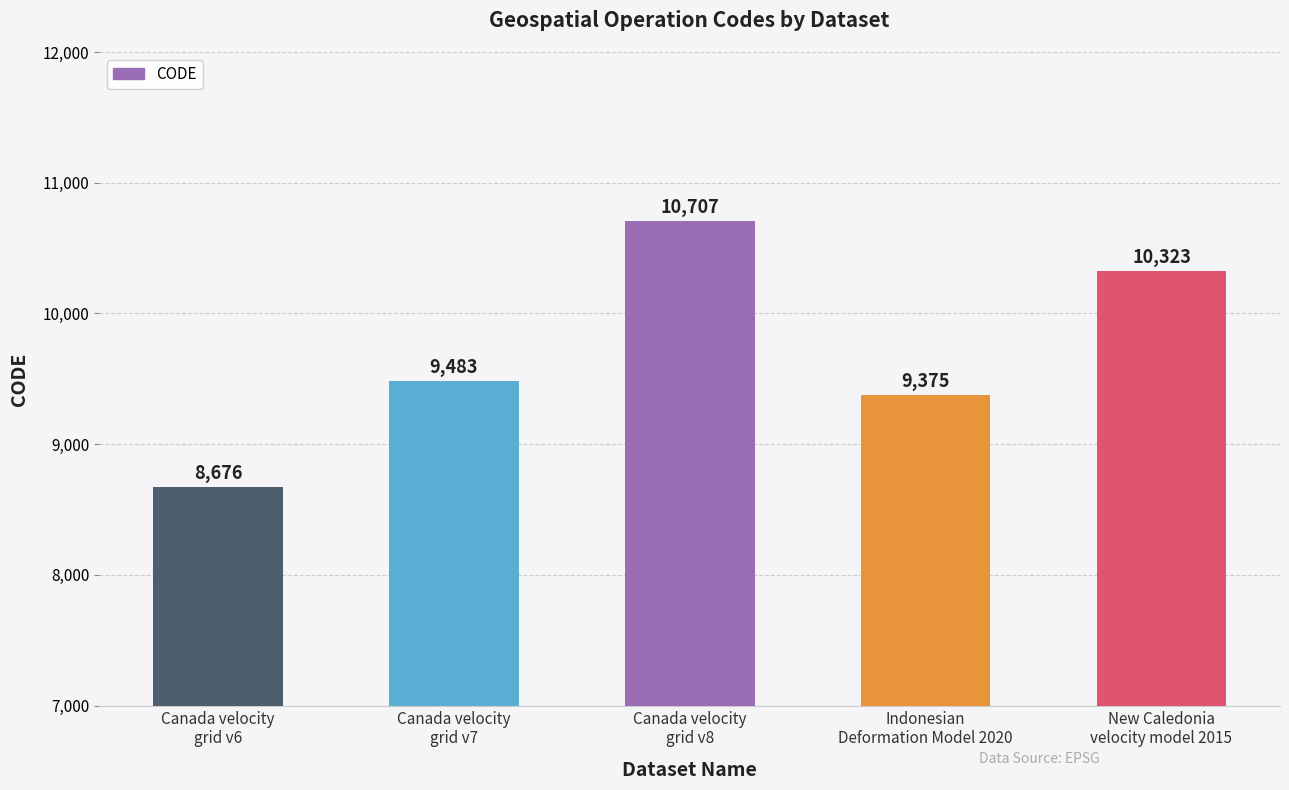

How many series are shown in this chart?

1